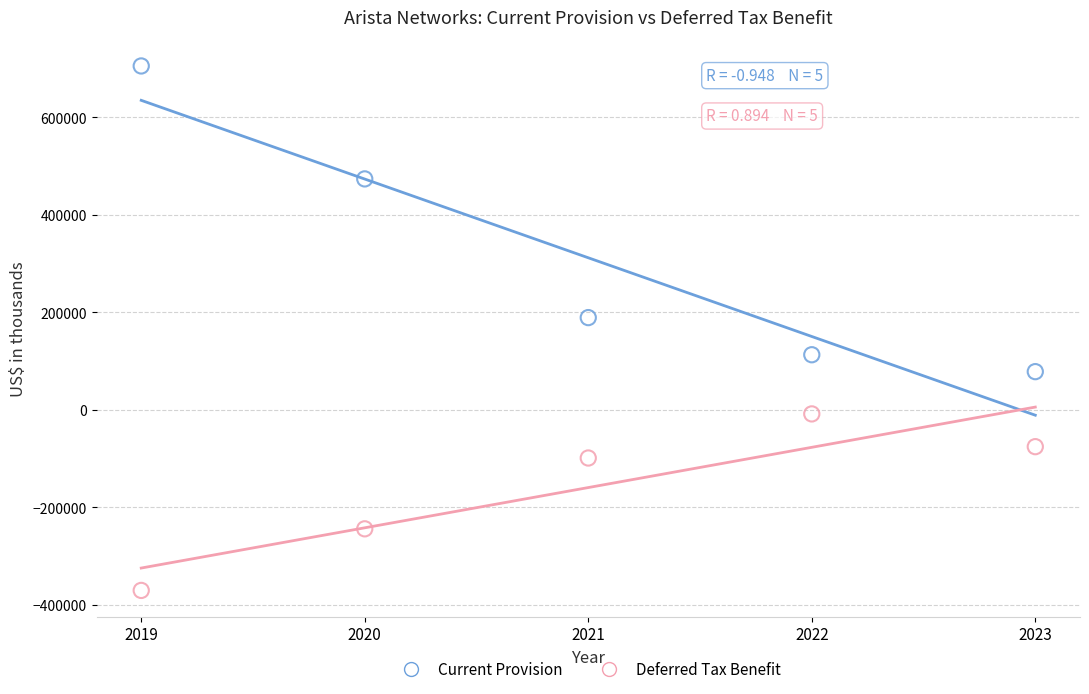

Which series contains the lowest Y value?

Deferred Tax Benefit